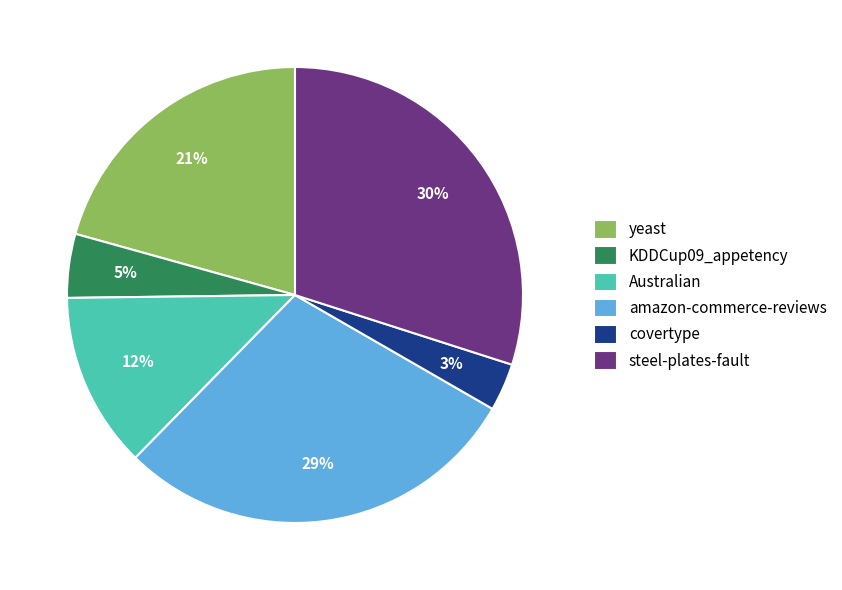

What is the largest slice in the pie chart?

steel-plates-fault